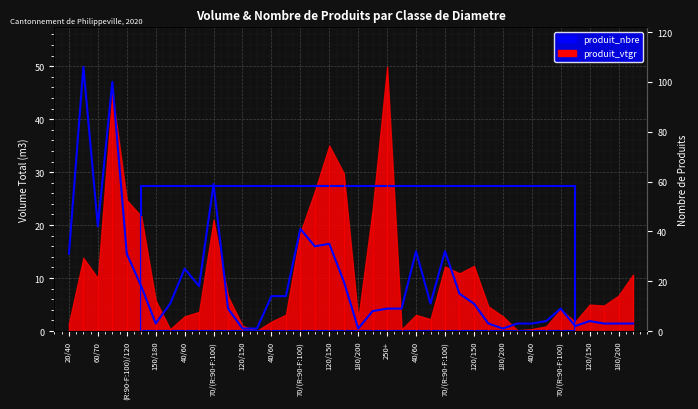

How many lines are shown in the chart?

1